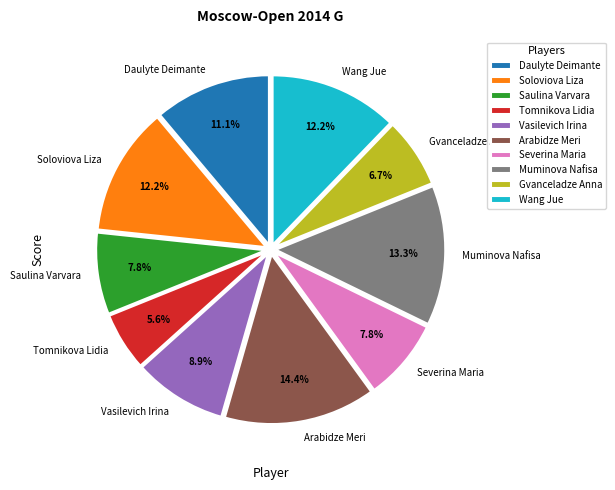

What is the largest slice in the pie chart?

Arabidze Meri